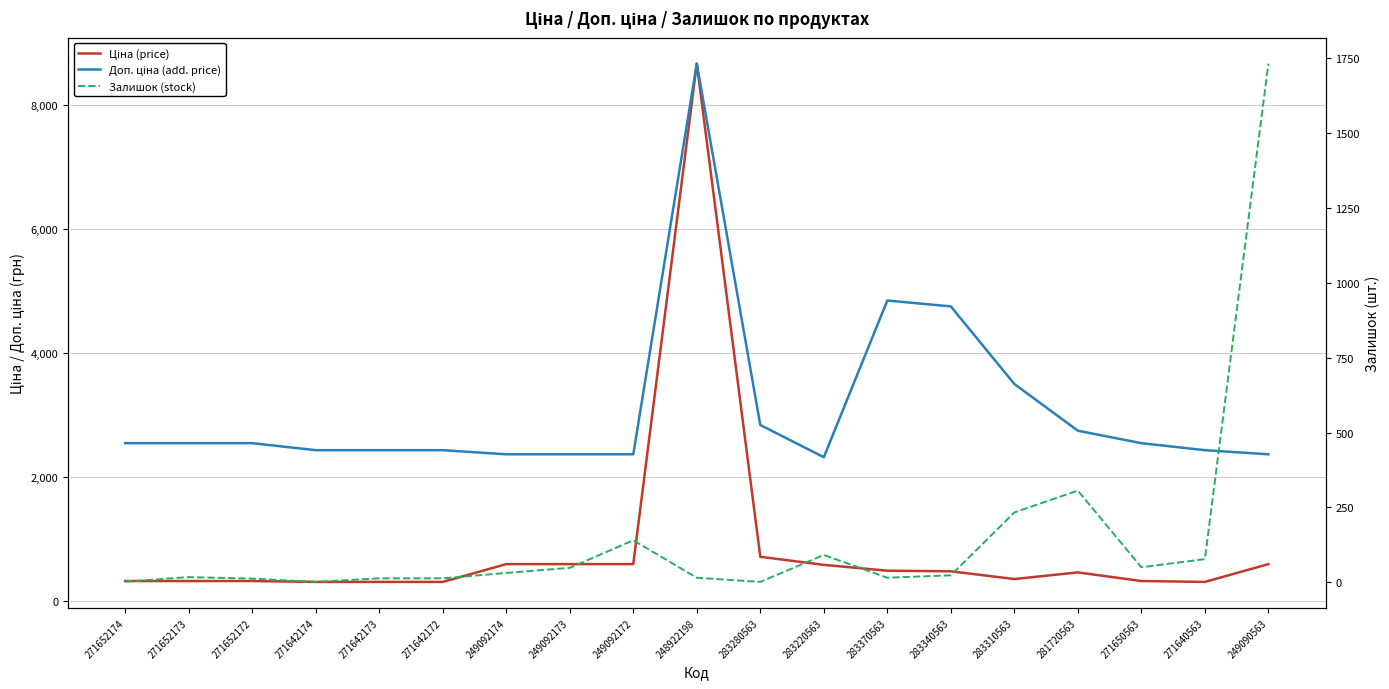

Does the chart display data point markers on the line(s)?

No